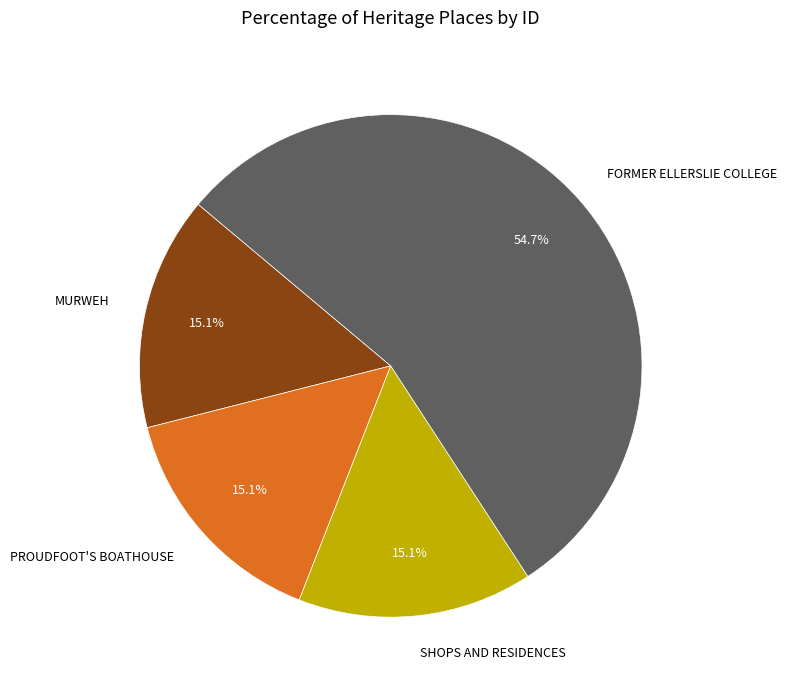

Approximately how many times larger is the value at PROUDFOOT'S BOATHOUSE compared to SHOPS AND RESIDENCES?

1.0